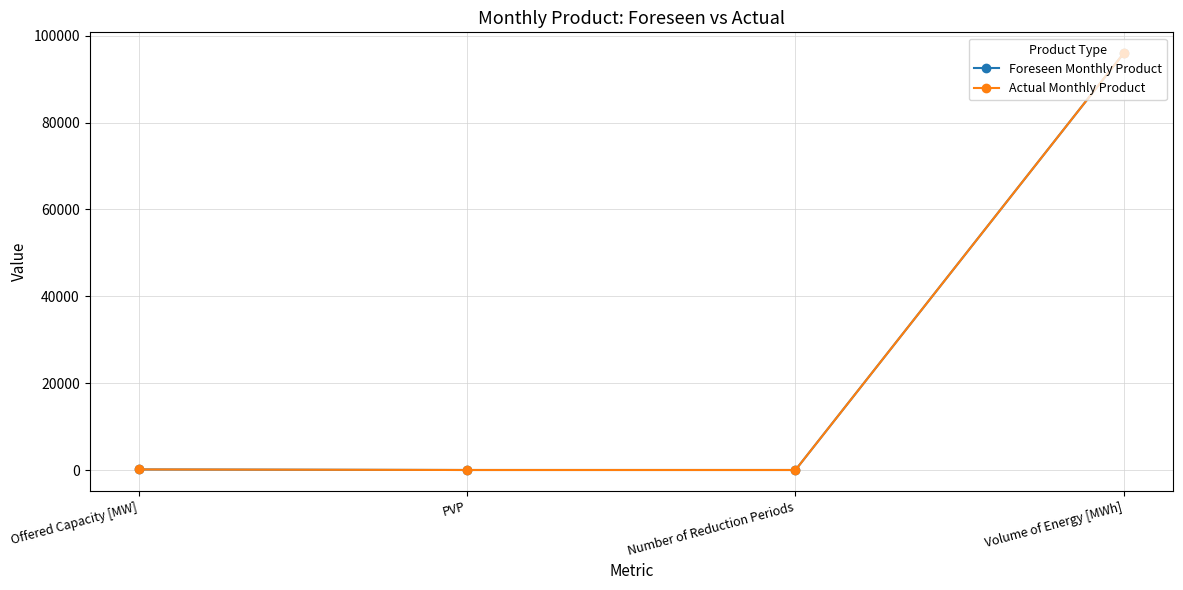

What is the value of the Actual Monthly Product point at the 4th from the left?

95976